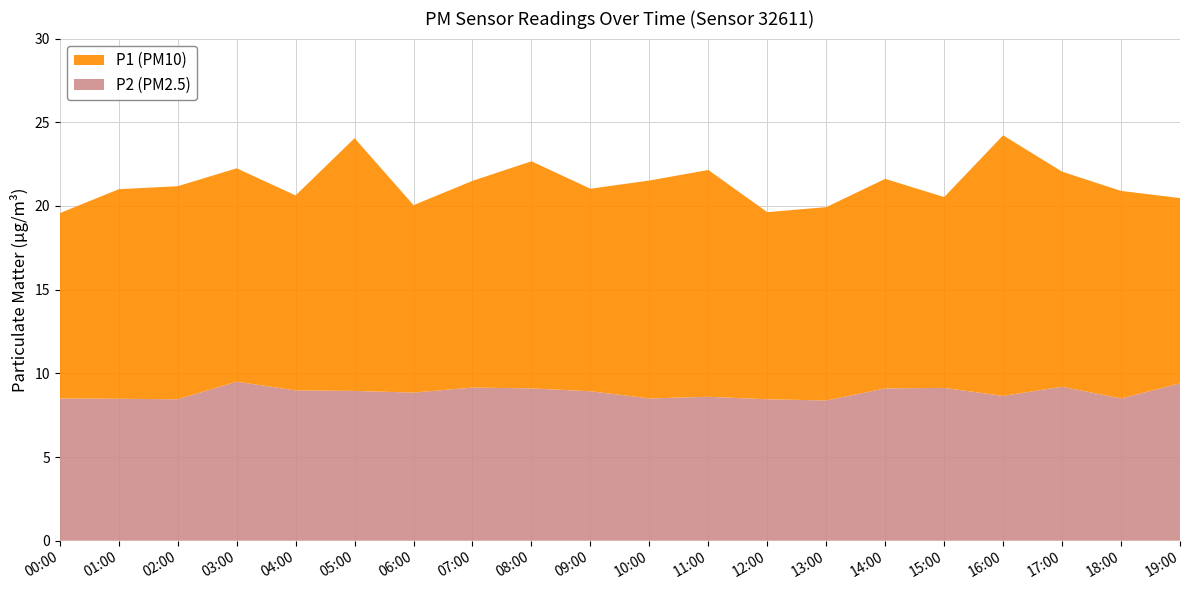

Reading right to left, transcribe all the data shown in this chart.

P1: 19:00=11.1	18:00=12.4	17:00=12.8	16:00=15.6	15:00=11.4	14:00=12.5	13:00=11.6	12:00=11.2	11:00=13.6	10:00=13.0	09:00=12.1	08:00=13.6	07:00=12.3	06:00=11.2	05:00=15.1	04:00=11.7	03:00=12.8	02:00=12.7	01:00=12.5	00:00=11.1
P2: 19:00=9.4	18:00=8.5	17:00=9.2	16:00=8.7	15:00=9.1	14:00=9.1	13:00=8.4	12:00=8.4	11:00=8.6	10:00=8.5	09:00=8.9	08:00=9.1	07:00=9.2	06:00=8.8	05:00=8.9	04:00=9.0	03:00=9.5	02:00=8.4	01:00=8.5	00:00=8.5